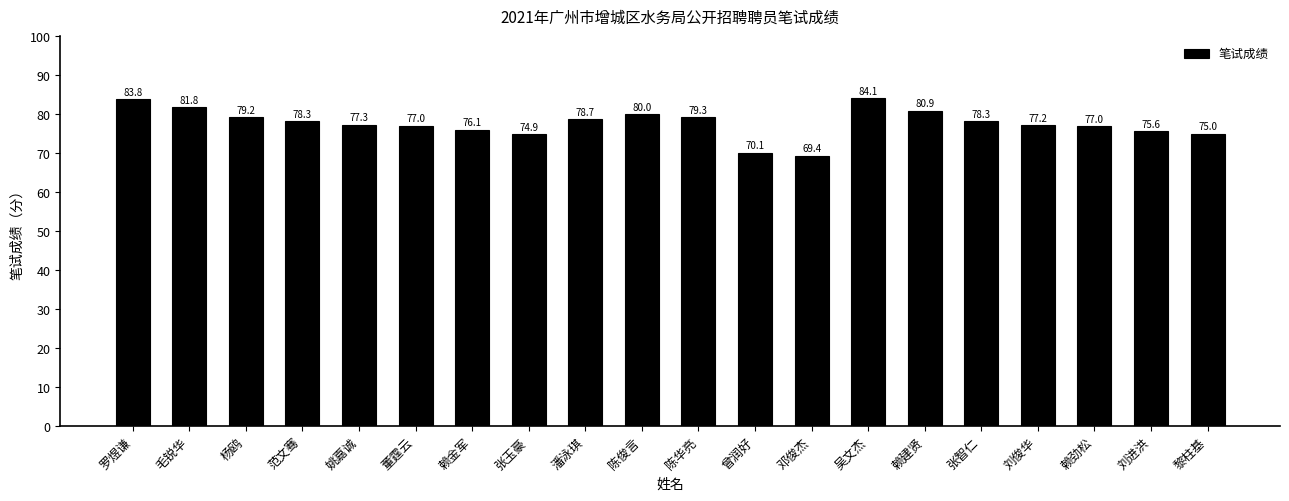

True or false: the data shows 133.8 at 范文骞.

False